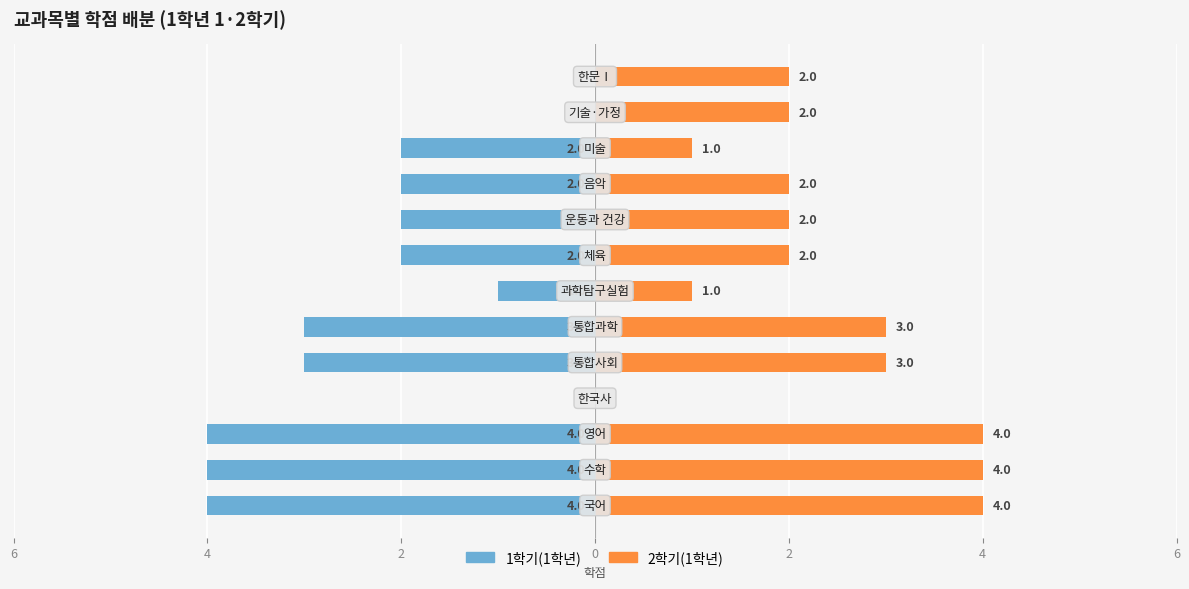

What is the difference between the maximum and minimum values in the 1학기(1학년) series?

4